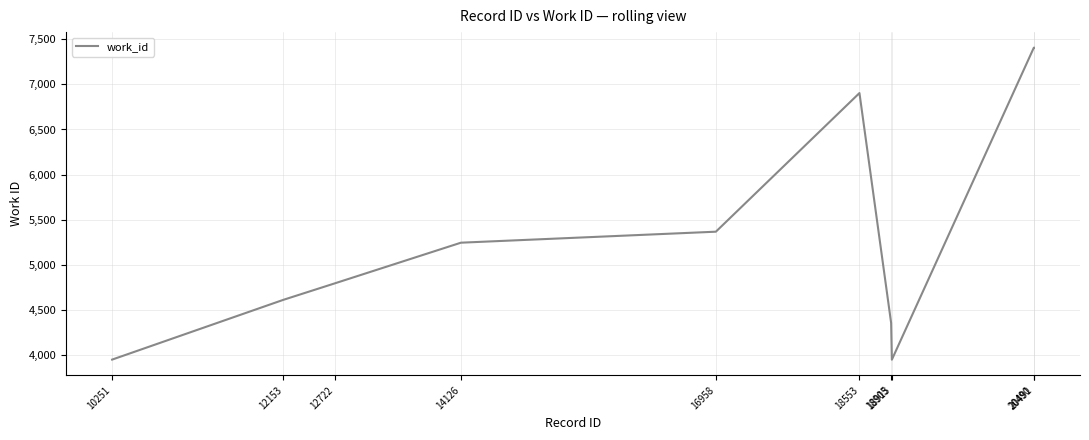

What is the difference between the maximum and second lowest values?

3460